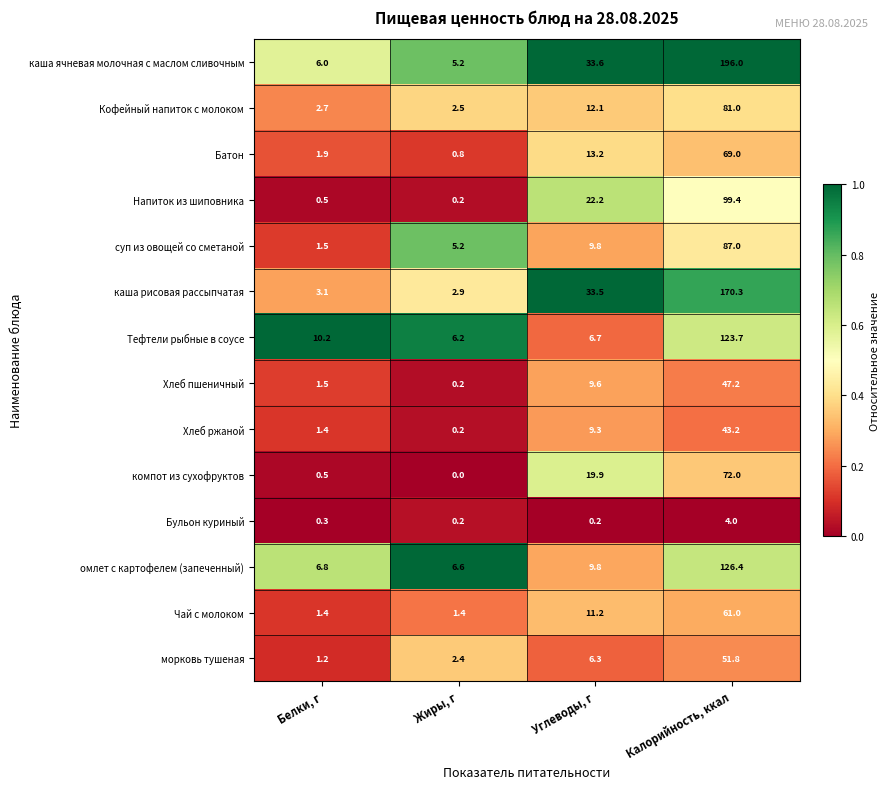

What is the difference between the maximum and minimum values in the Батон series?

68.2